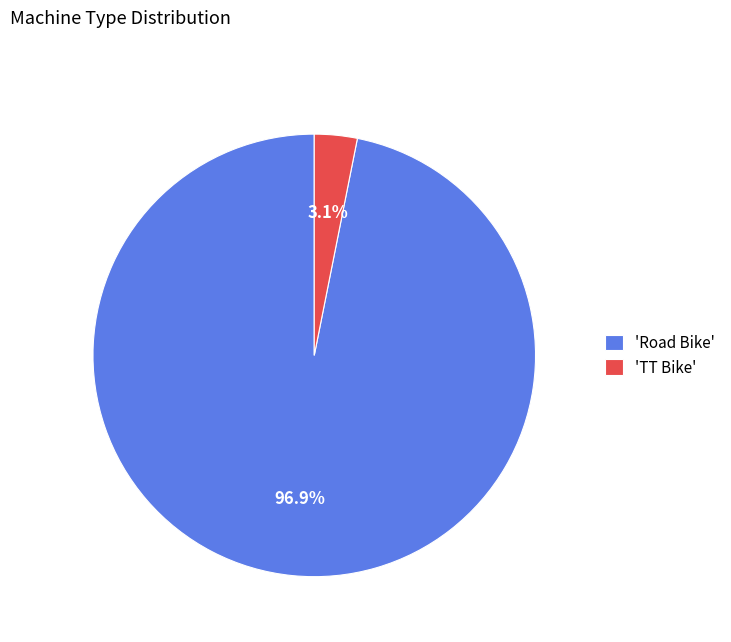

Is the sum of 'Road Bike' and 'TT Bike' greater than half?

Yes